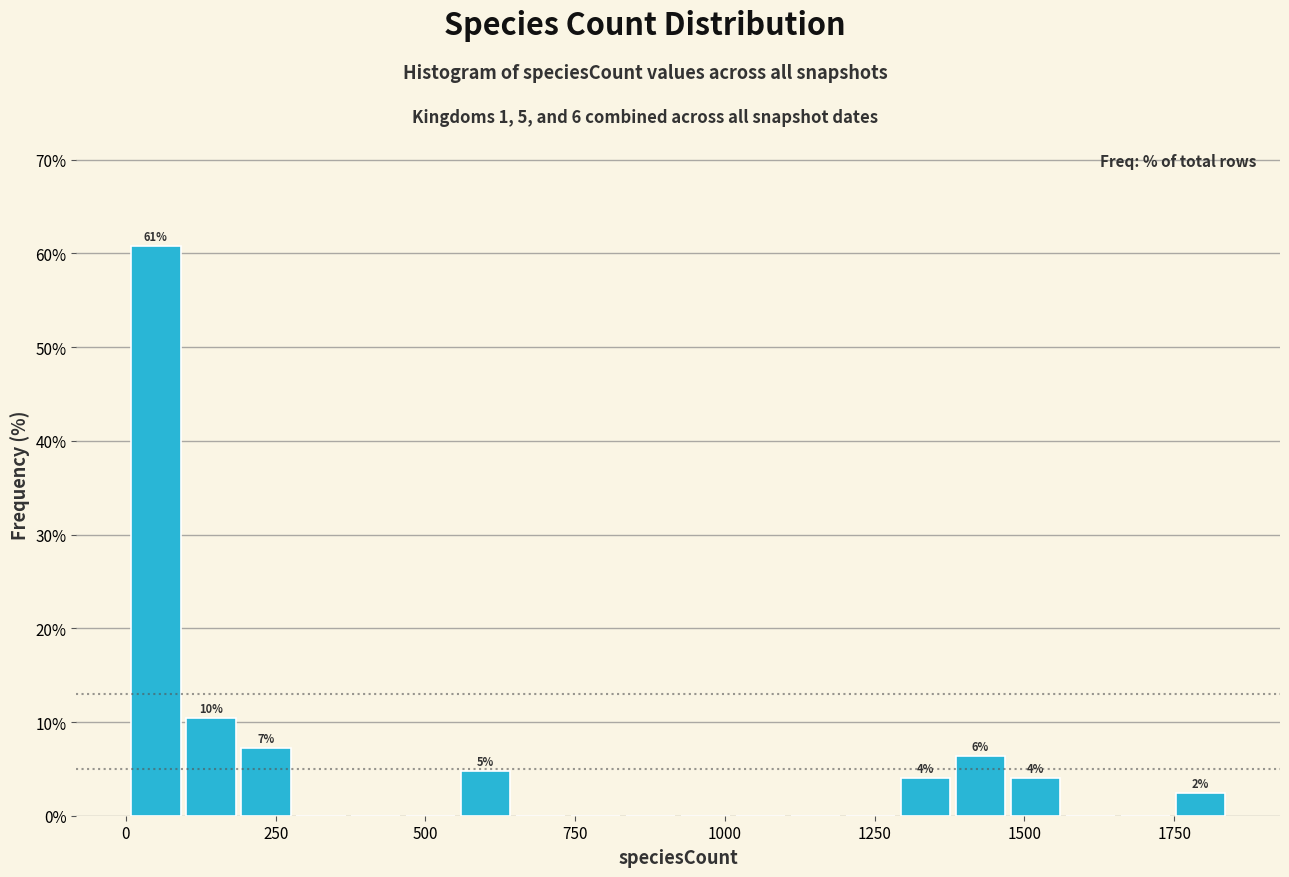

Read against the x-axis, roughly where is the centre of the tallest bar?

50